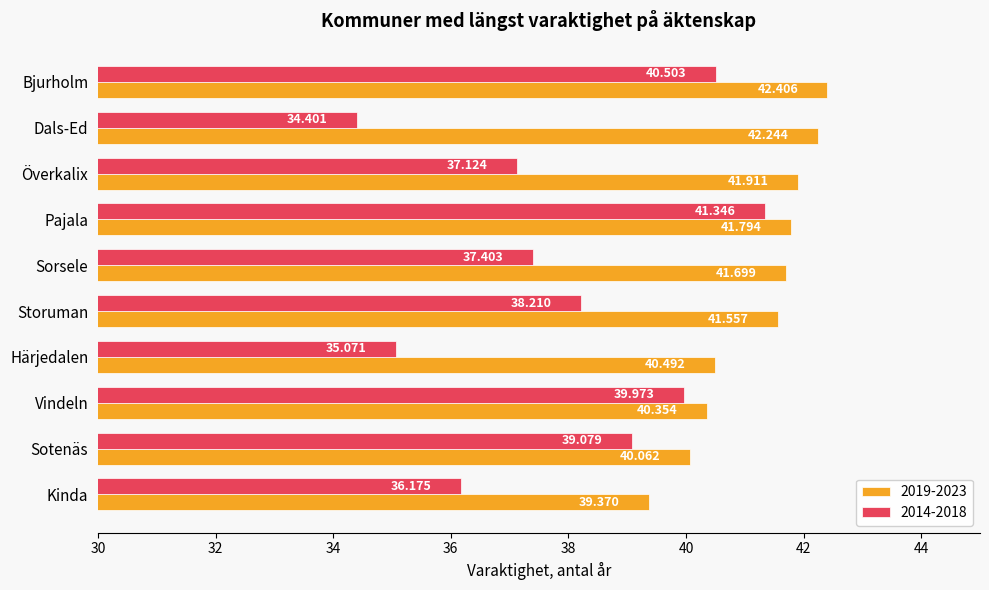

At which category is the sum across all series the highest?

Pajala